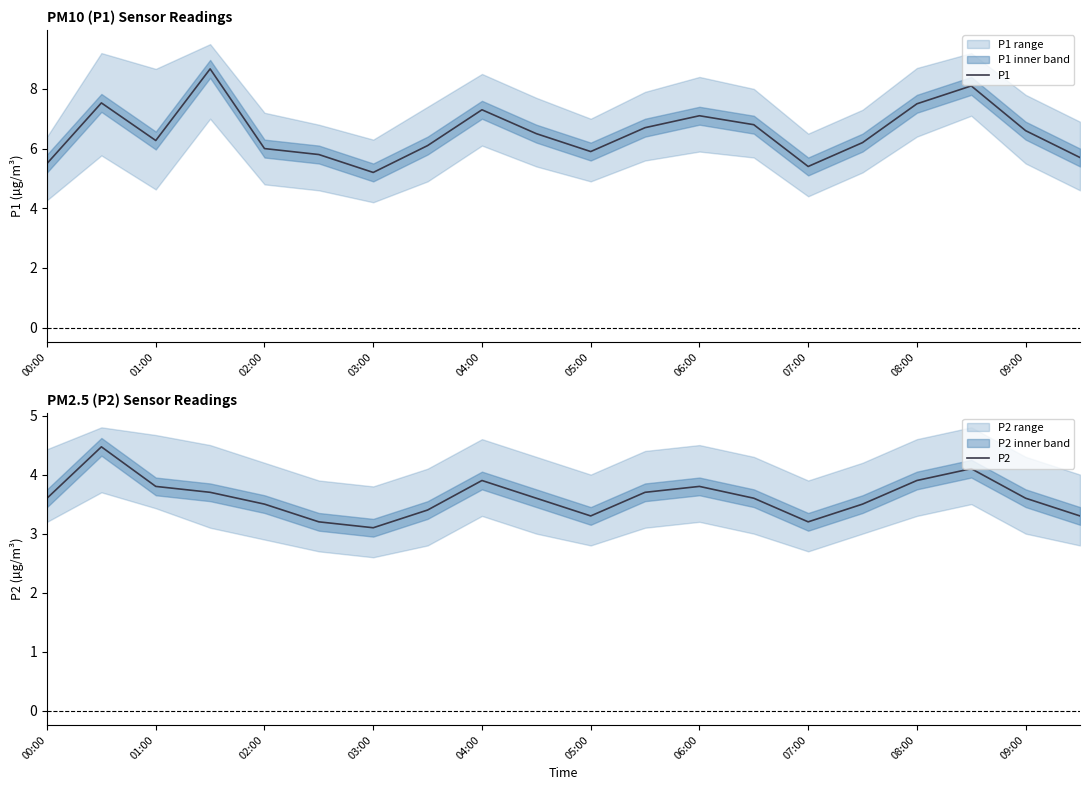

The P1 series shows 10.5 at 08:00. True or false?

False